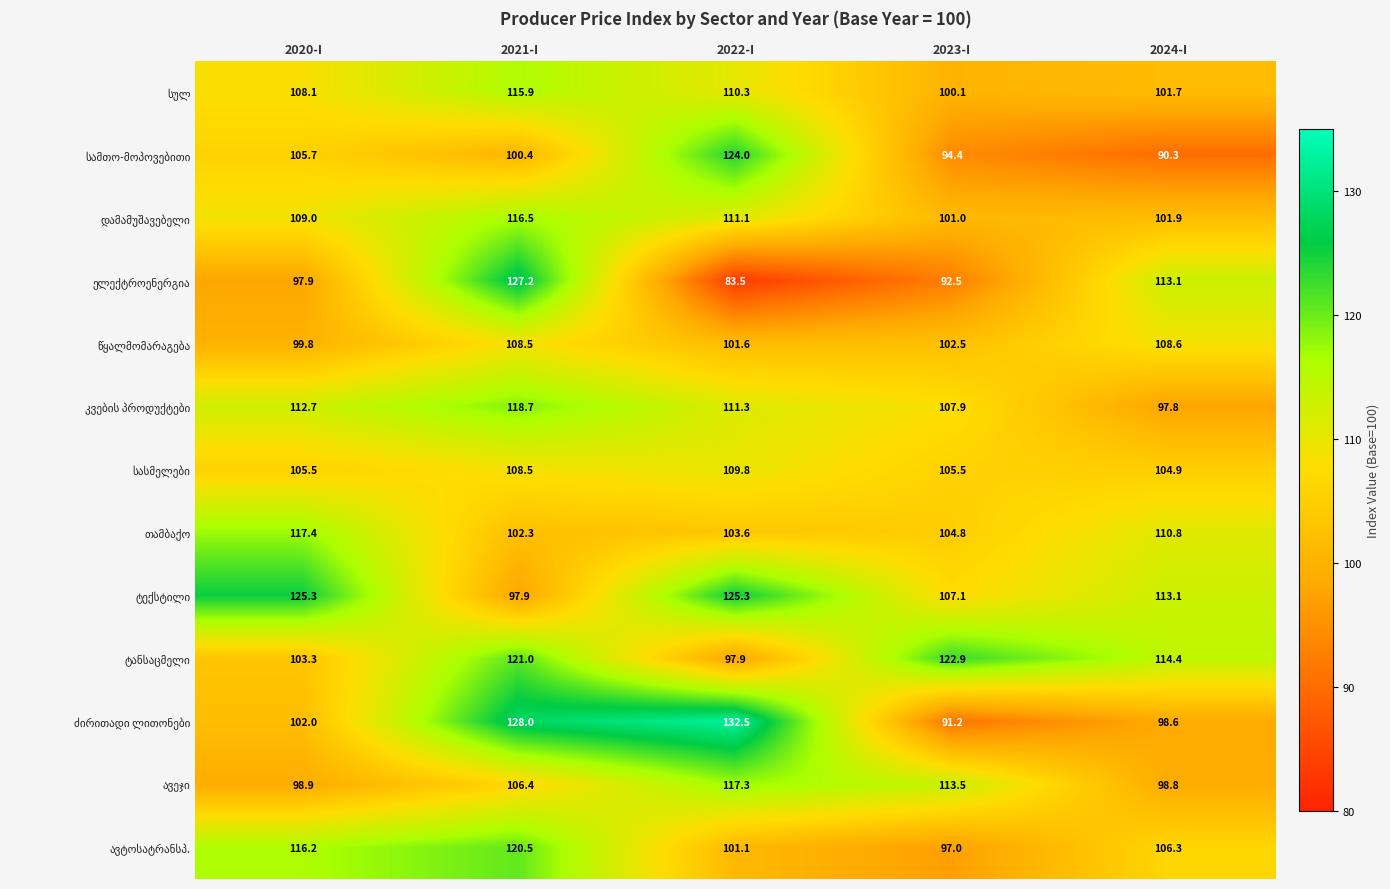

What is the difference between the highest and lowest values at 2022-I?

49.0